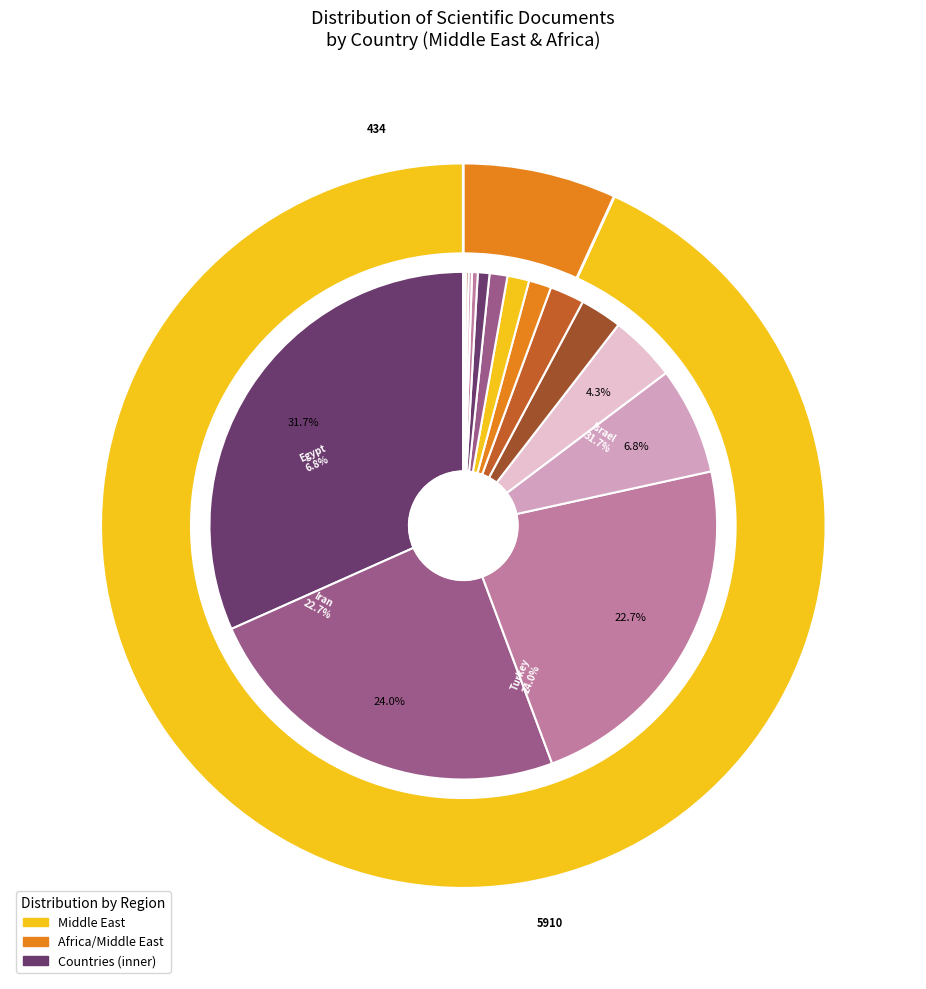

To the nearest percent, what is the combined percentage of Jordan and Kuwait?

4%